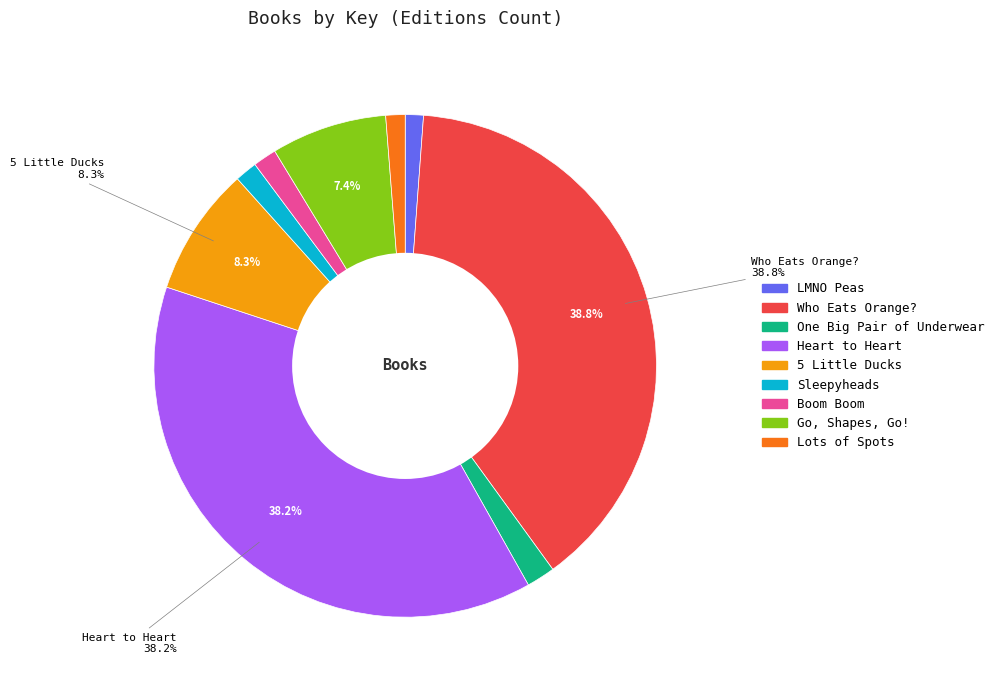

To the nearest percent, what percentage of the pie is Go, Shapes, Go!?

7%